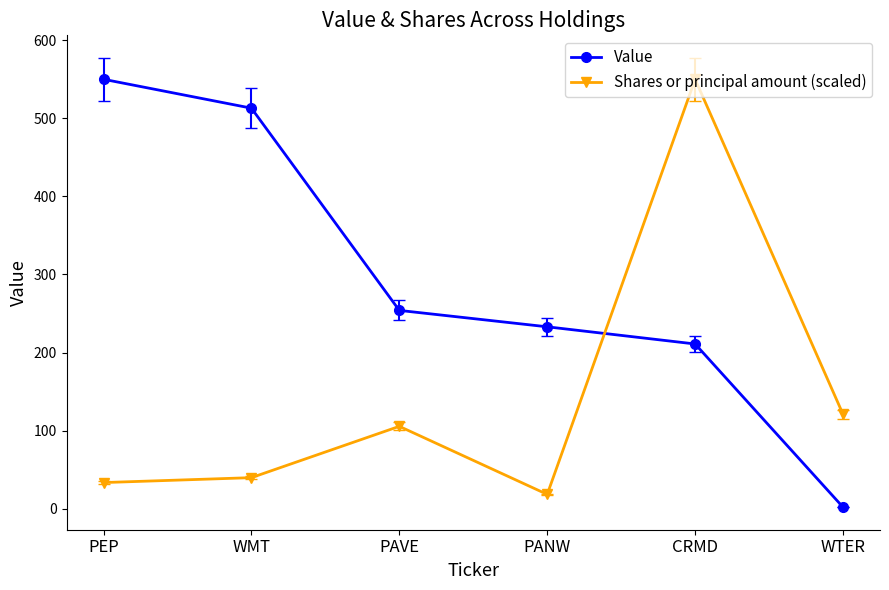

Which category has the lowest value in the Shares or principal amount (scaled) series?

PANW